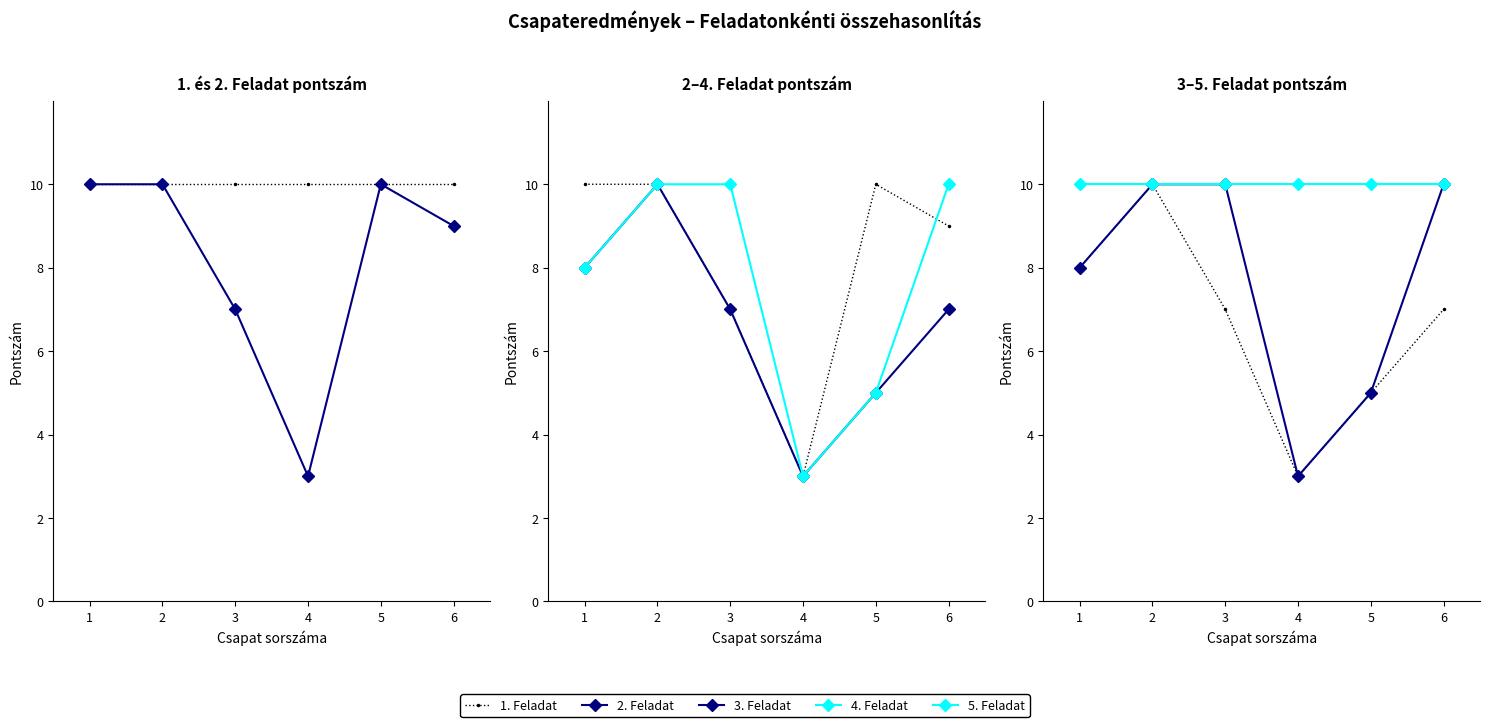

Reading left to right, extract all data points from this chart.

1. Feladat: 10	10	10	10	10	10
2. Feladat: 10	10	7	3	10	9
3. Feladat: 8	10	7	3	5	7
4. Feladat: 8	10	10	3	5	10
5. Feladat: 10	10	10	10	10	10